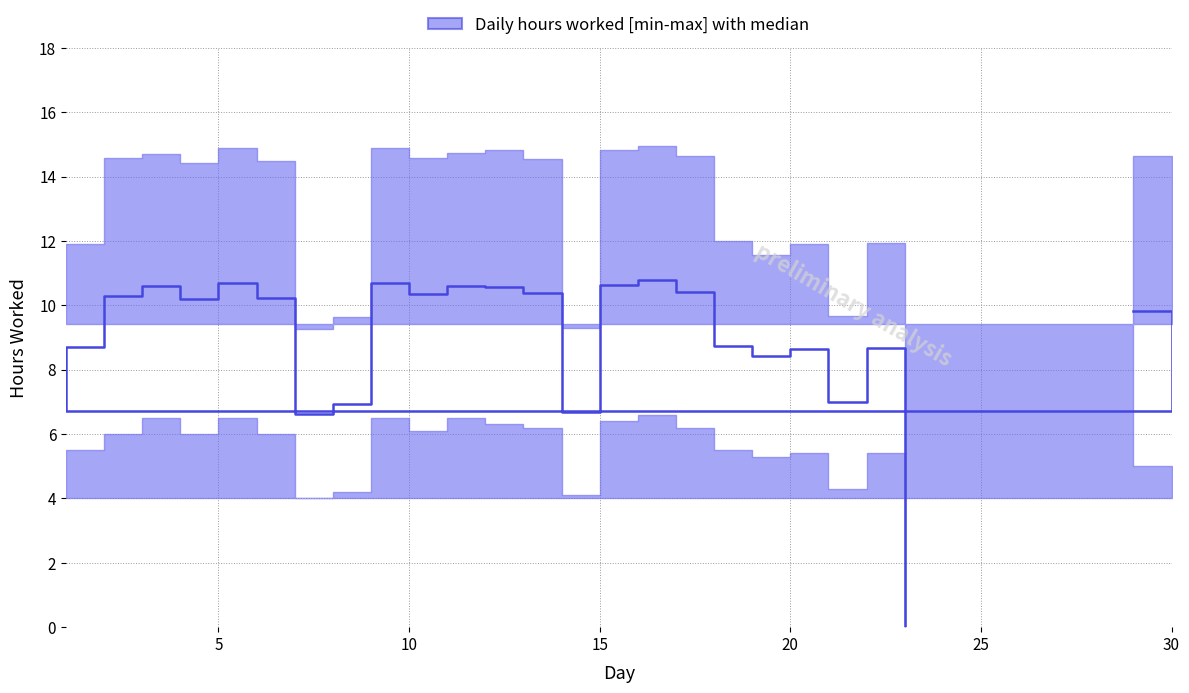

Is this an area chart (filled region under the line)?

No